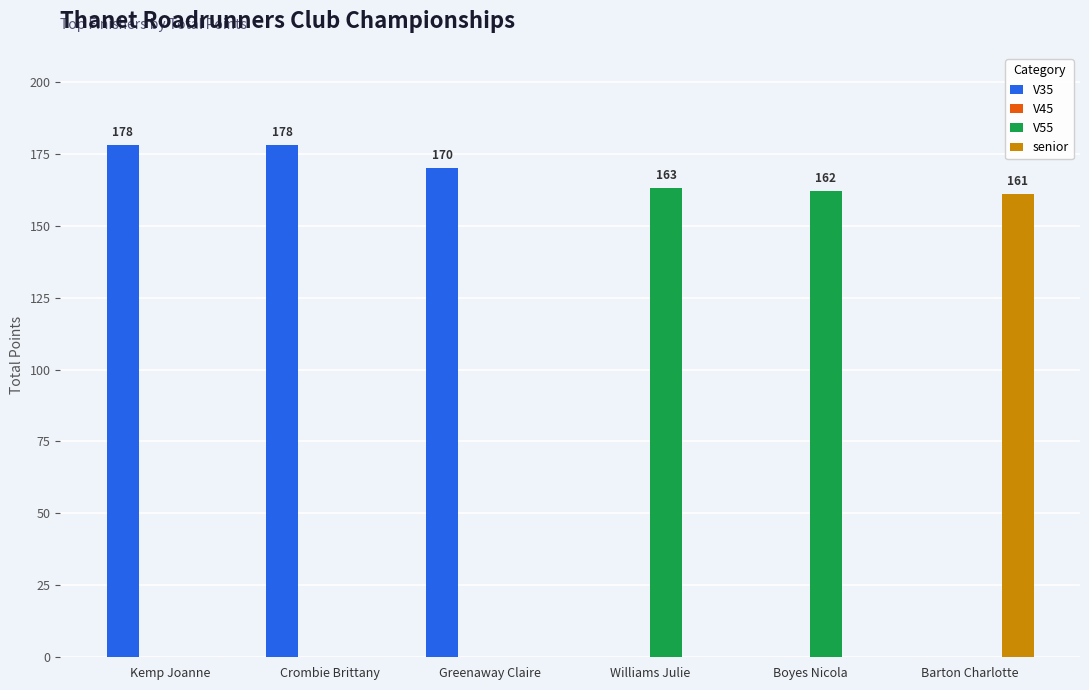

How many groups of bars are there?

6